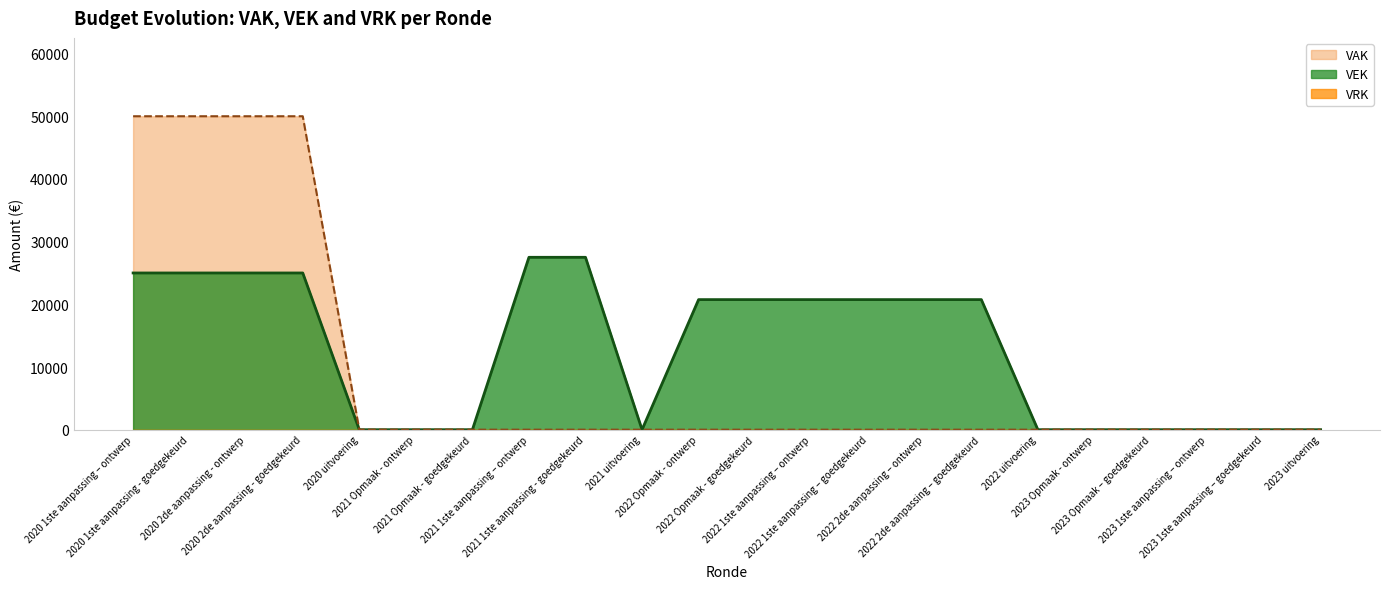

Is it true that the value at 2022 1ste aanpassing – goedgekeurd is 20750?

True